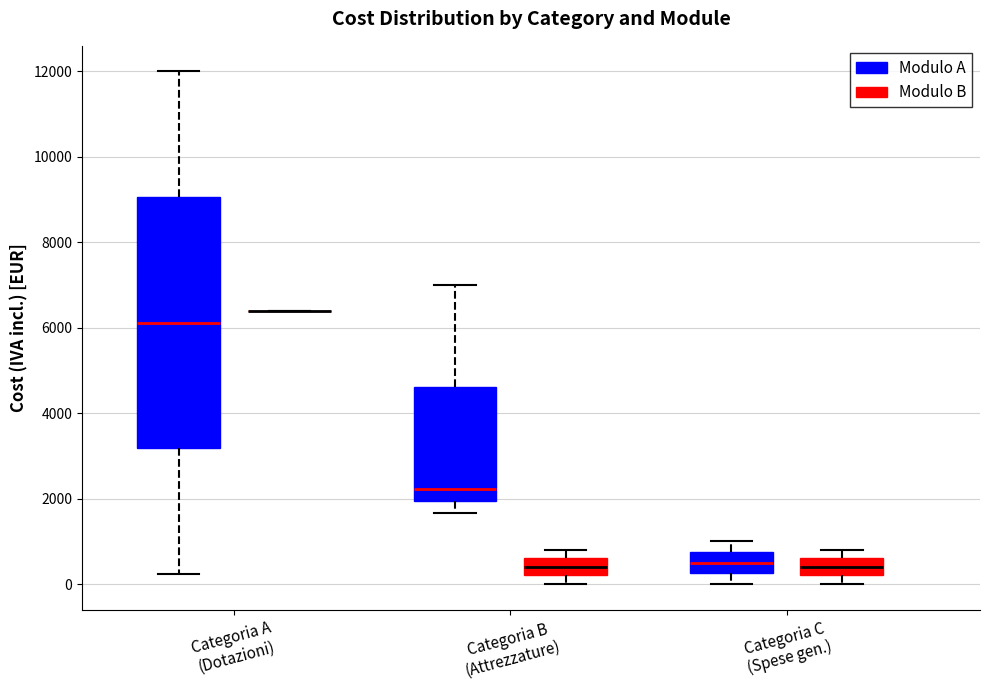

Reading left to right, read every box against the y-axis: the position of its median line, the range the box covers, and the ends of its whiskers. The values are not printed on the chart, so give them approximately, as read against the axis.

Categoria A (Dotazioni) (Modulo A): median 6200, box 3200 to 9000, whiskers 200 to 12000
Categoria A (Dotazioni) (Modulo B): box collapsed to a line at 6400, whiskers 6400 to 6400
Categoria B (Attrezzature) (Modulo A): median 2200, box 2000 to 4600, whiskers 1600 to 7000
Categoria B (Attrezzature) (Modulo B): median 400, box 200 to 600, whiskers 0 to 800
Categoria C (Spese gen.) (Modulo A): median 600, box 200 to 800, whiskers 0 to 1000
Categoria C (Spese gen.) (Modulo B): median 400, box 200 to 600, whiskers 0 to 800